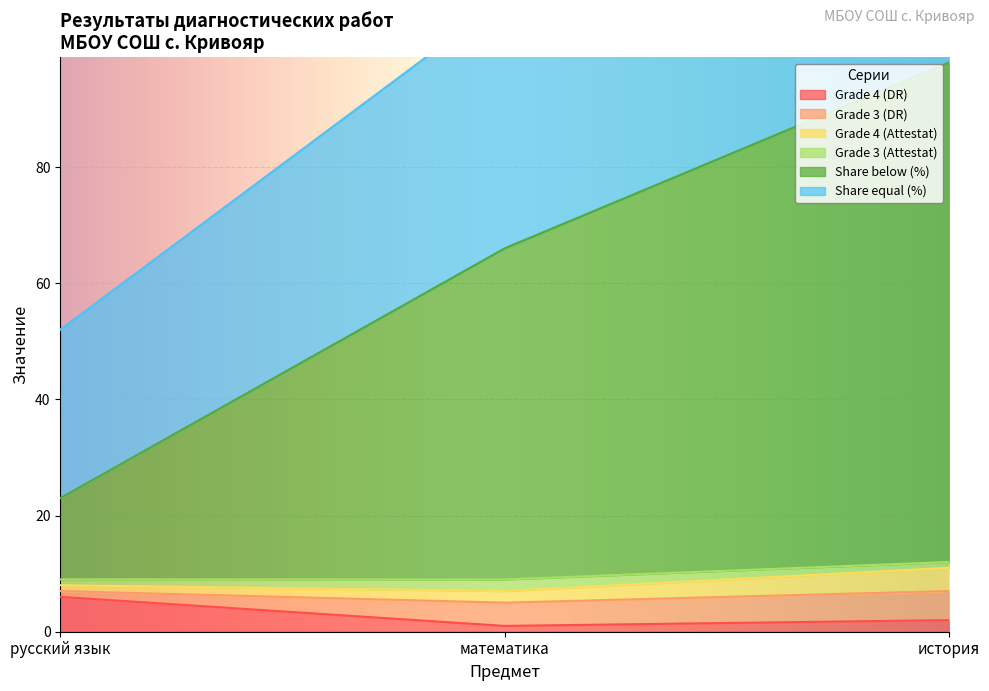

Does the chart display data point markers on the line(s)?

No